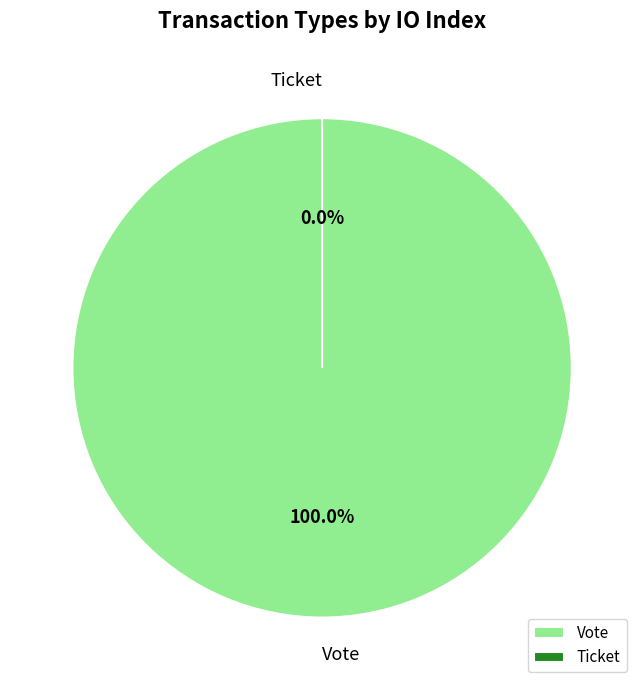

What percentage is the Vote slice, to the nearest percent?

100%